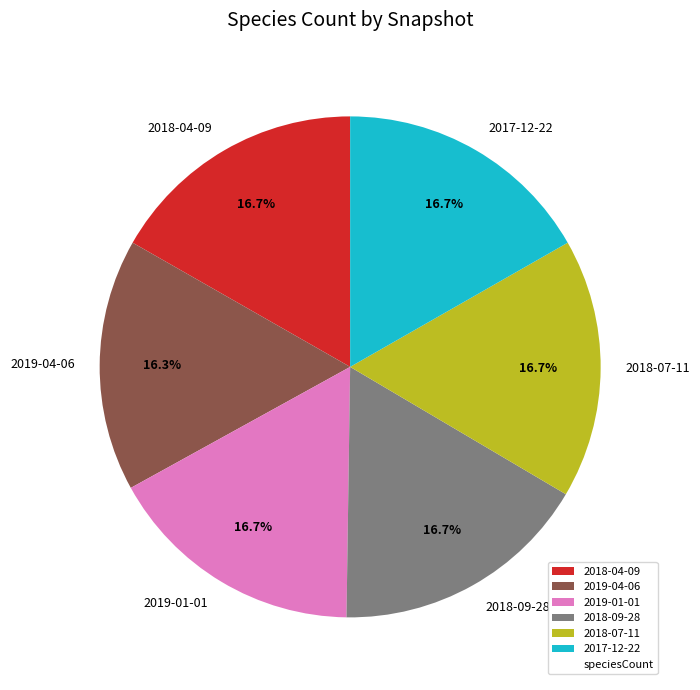

How many slices are in this pie chart?

6